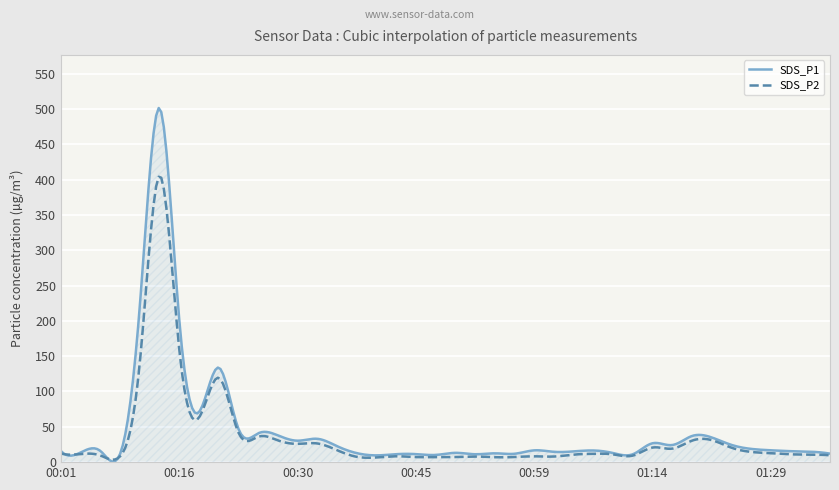

List the series in order of their peak value, lowest first.

SDS_P2, SDS_P1